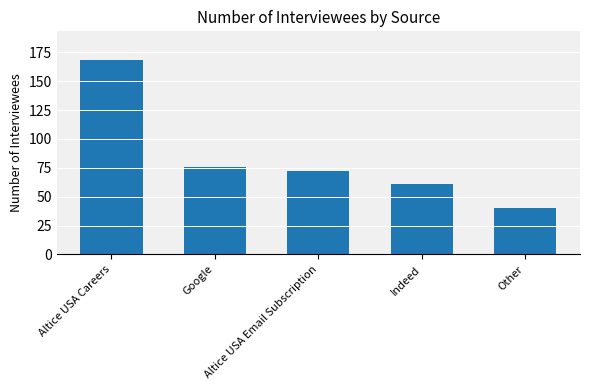

What is the sum of the values at Altice USA Careers and Other?

208